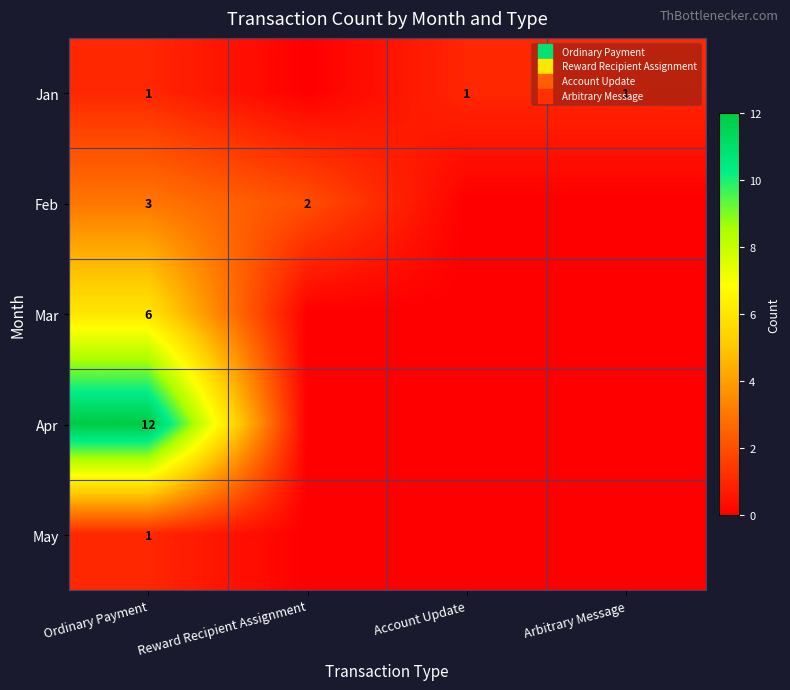

What is the total value across all series at Reward Recipient Assignment?

2